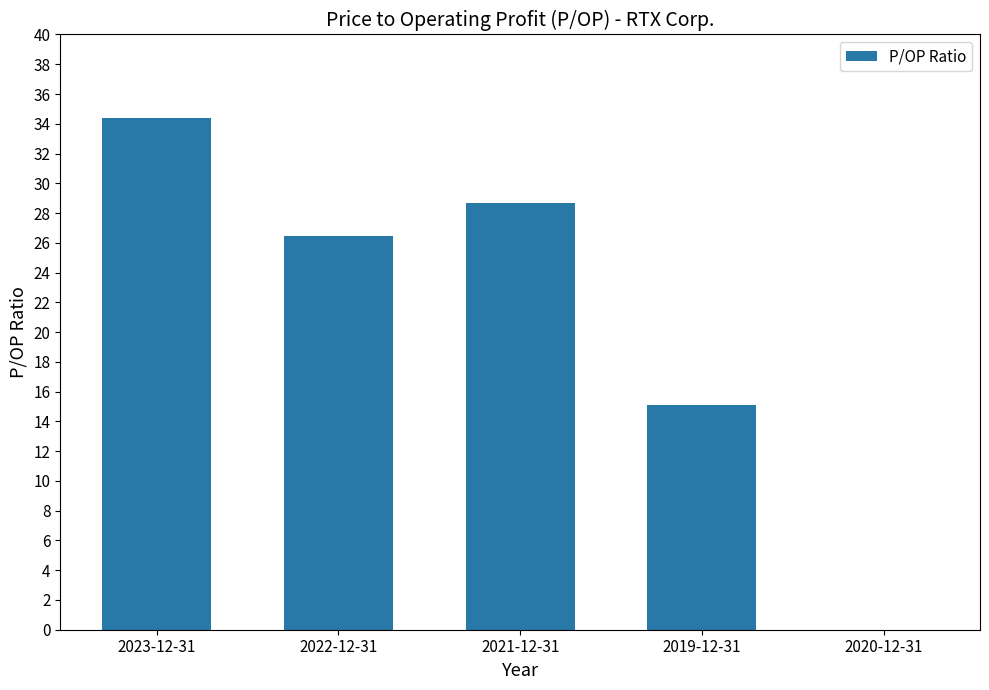

Read the value at 2021-12-31.

28.7